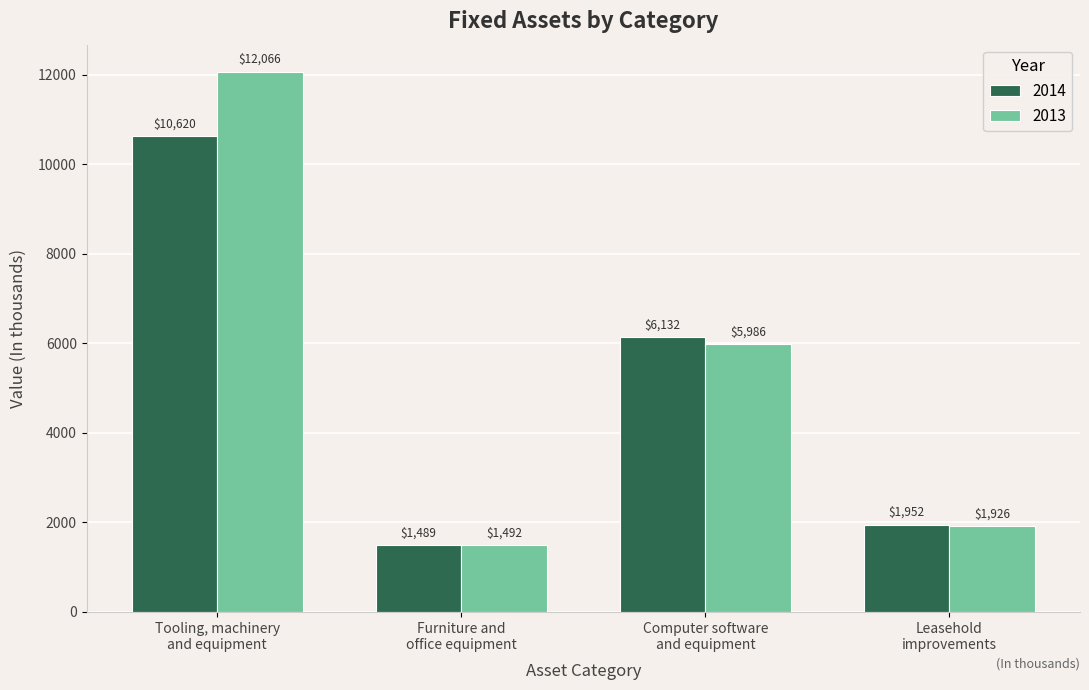

Which category has the highest value in the 2014 series?

Tooling, machinery
and equipment